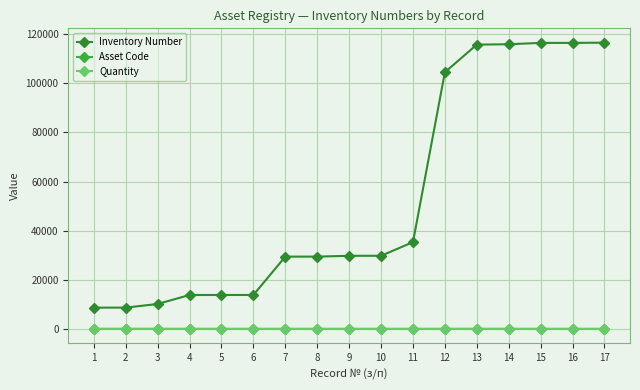

What value does the Asset Code series have at 5?

104